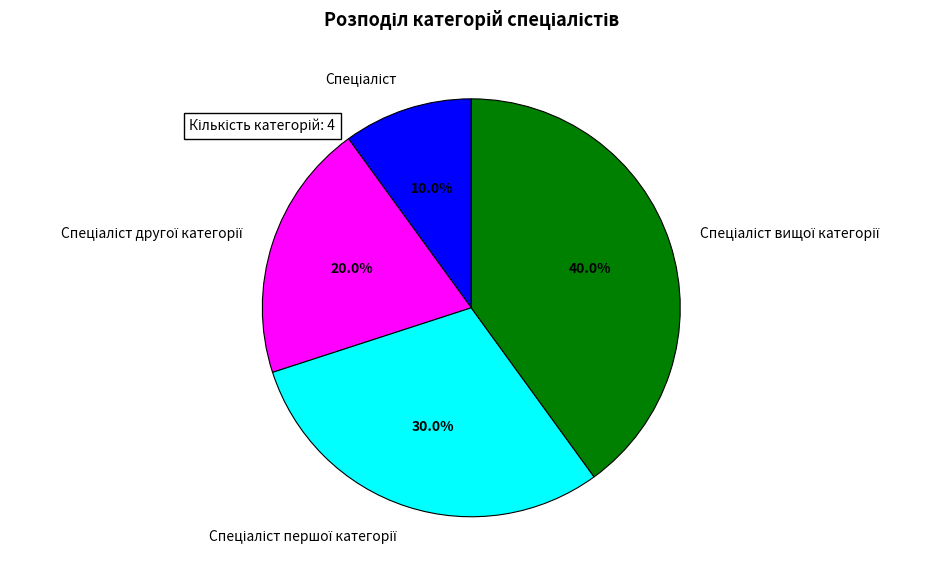

Is there a majority slice in this chart?

No